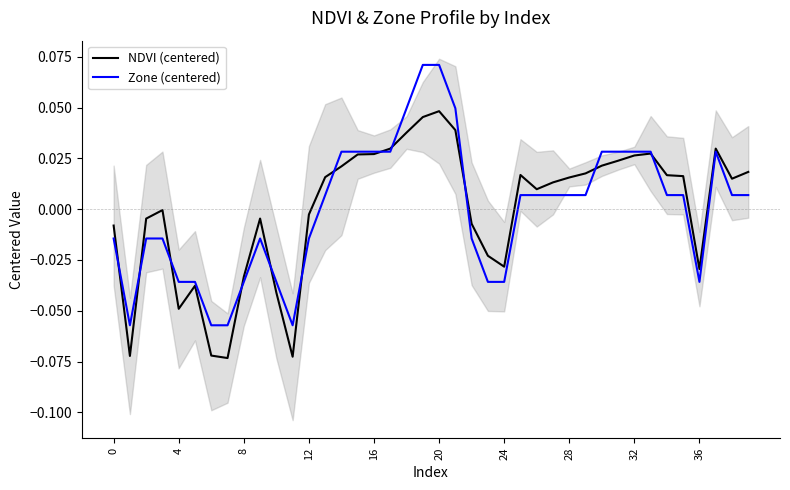

The NDVI (centered) series shows -0.0 at 12. True or false?

False